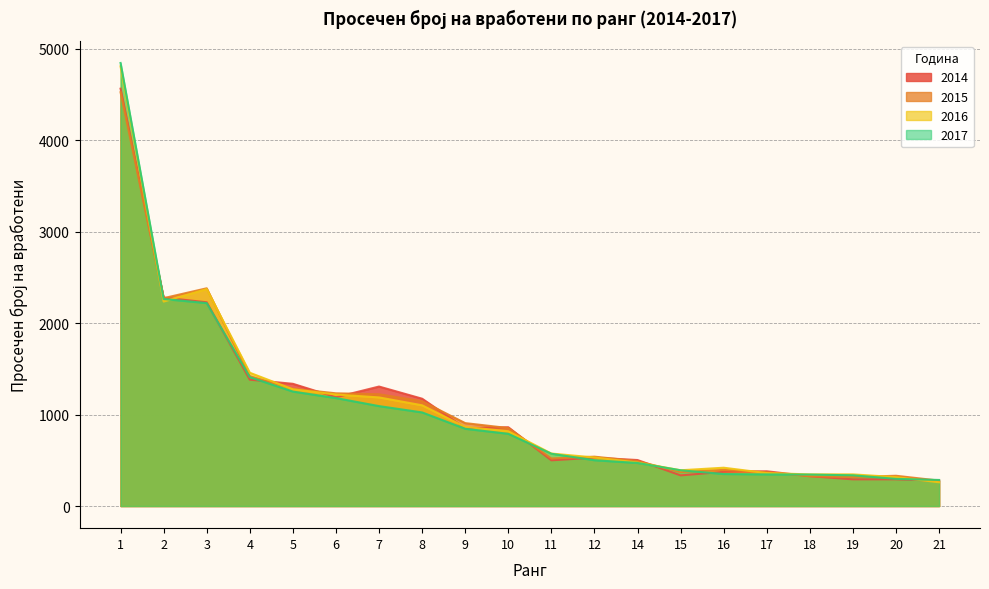

Does the chart have visible grid lines?

Yes